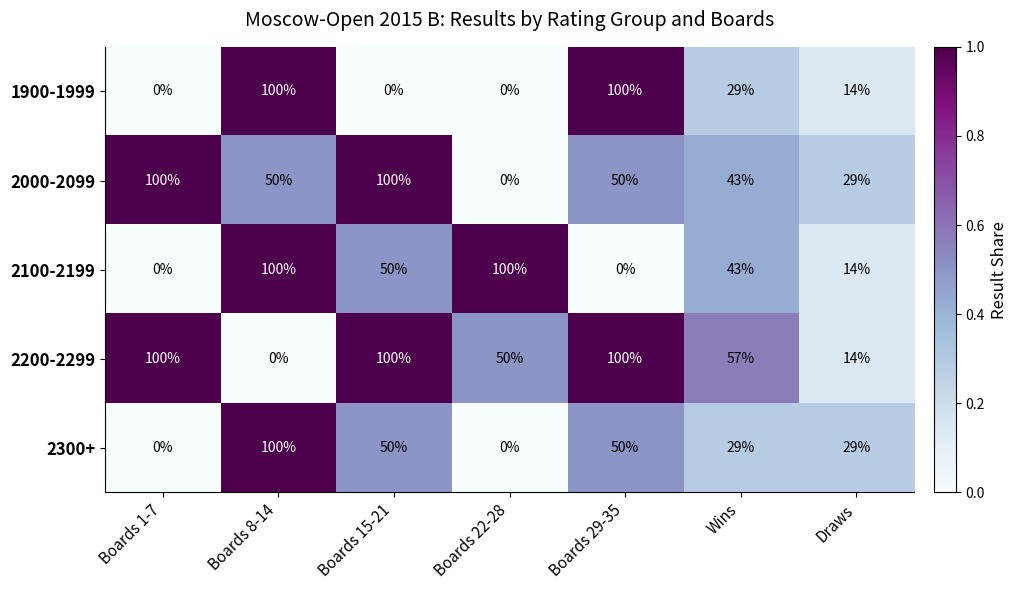

What is the greatest value displayed?

100